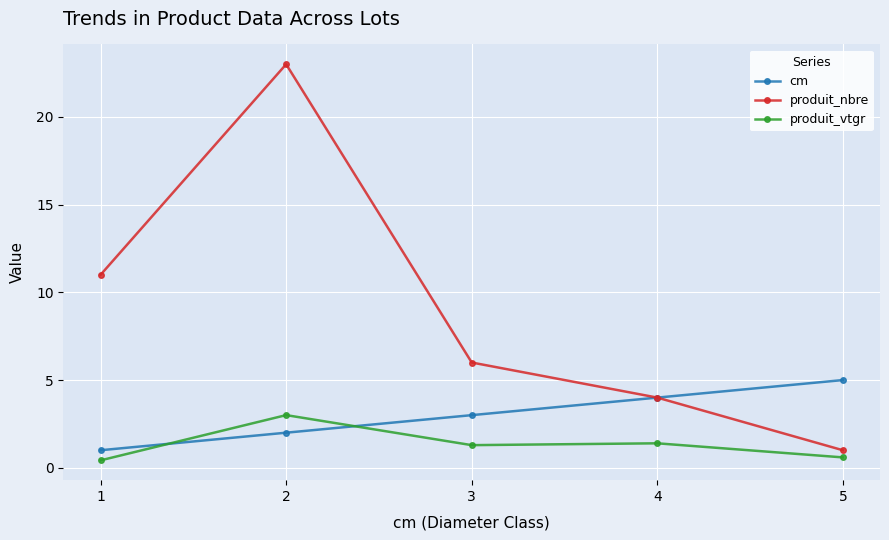

What is the value of the cm point at the 4th from the left?

4.0